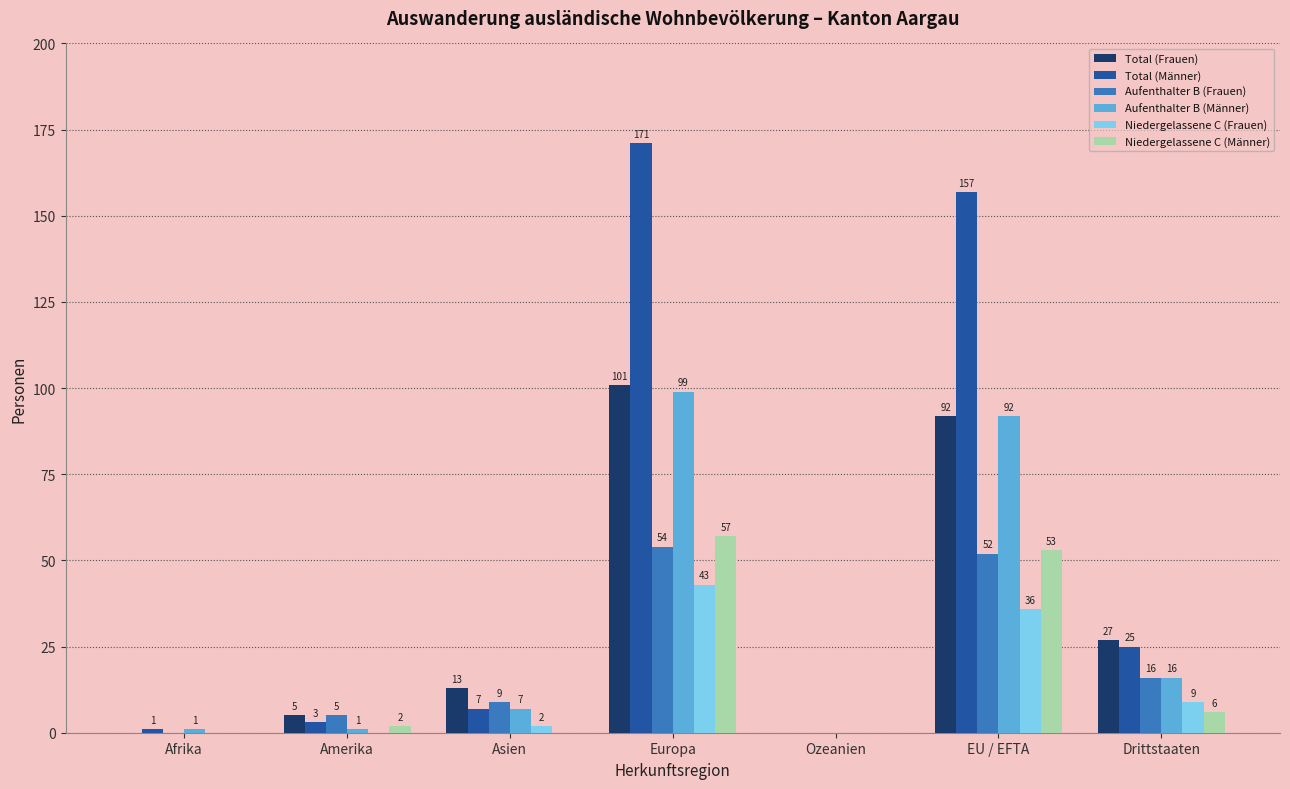

Reading left to right, extract all data points from this chart.

Total (Frauen): 0	5	13	101	0	92	27
Total (Männer): 1	3	7	171	0	157	25
Aufenthalter B (Frauen): 0	5	9	54	0	52	16
Aufenthalter B (Männer): 1	1	7	99	0	92	16
Niedergelassene C (Frauen): 0	0	2	43	0	36	9
Niedergelassene C (Männer): 0	2	0	57	0	53	6